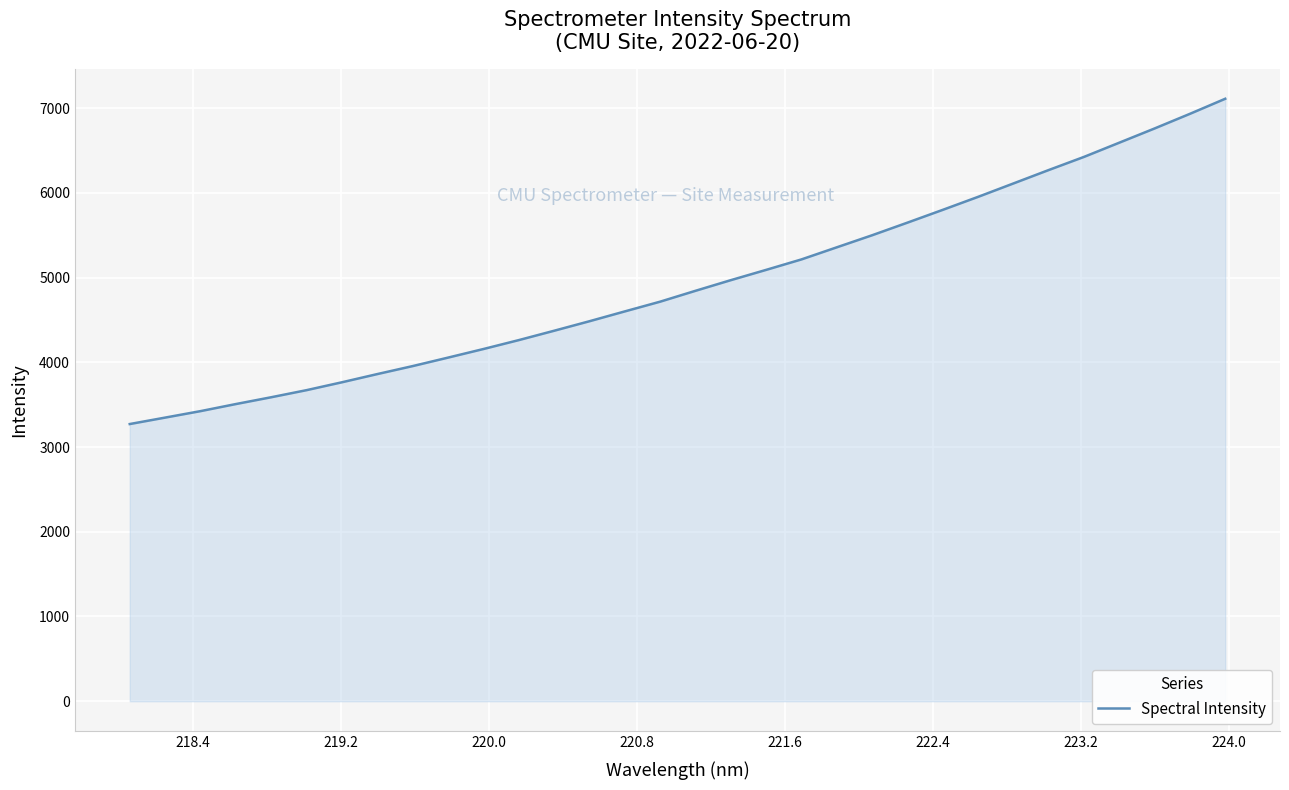

What is the maximum value shown in the chart?

7109.6